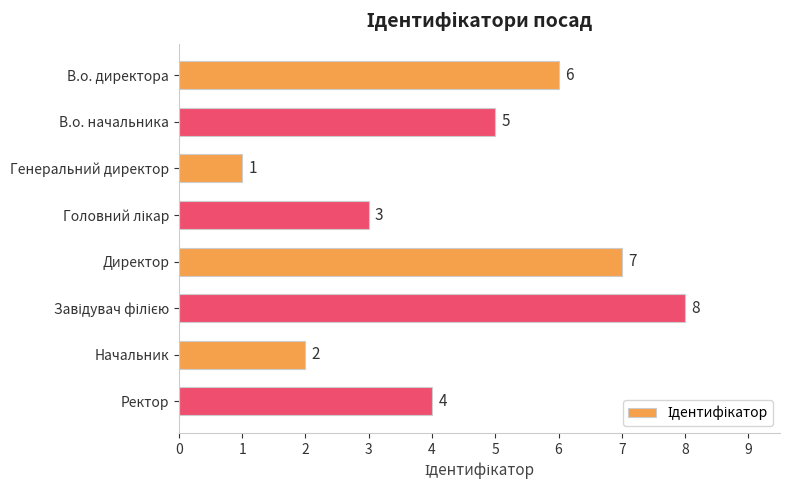

What is the change in value from В.о. начальника to Директор?

+2